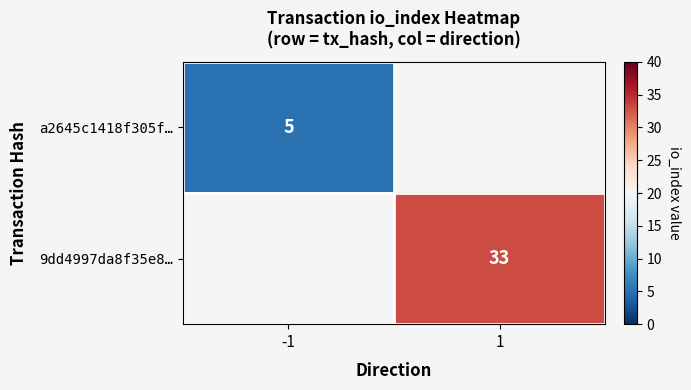

How many distinct data groups are displayed?

2